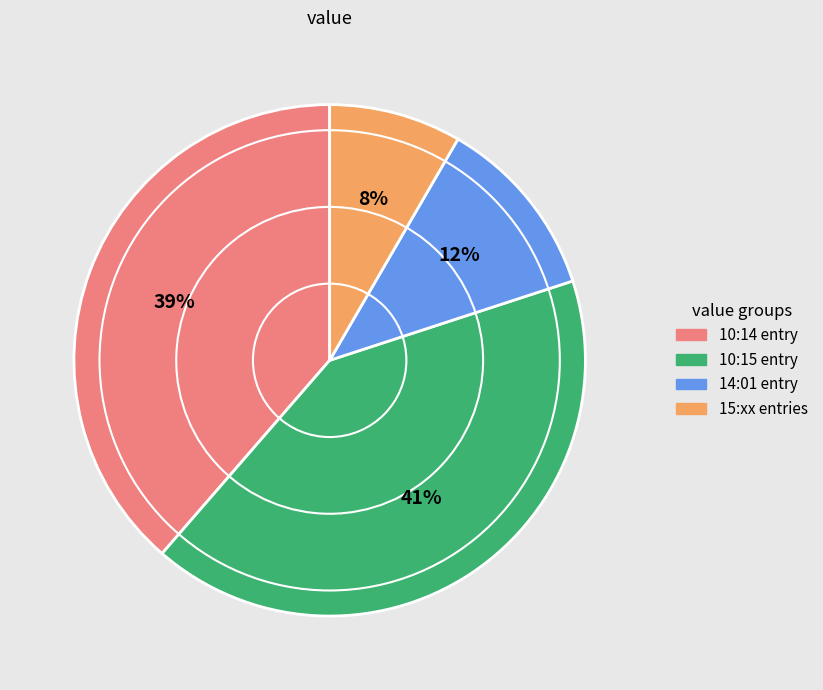

To the nearest percent, what is the difference between the largest and smallest slice percentages?

33%